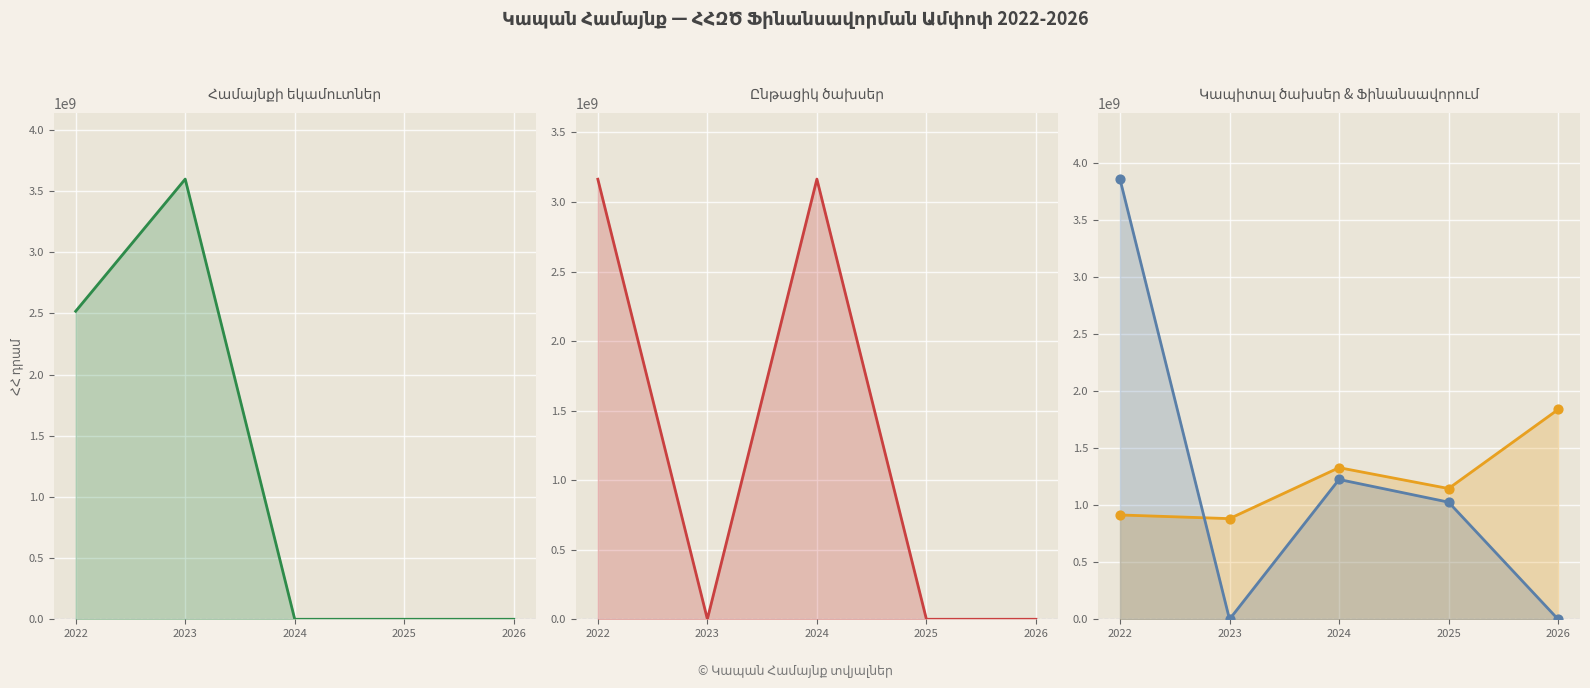

Which series has the widest spread of Y values?

Ֆինանսավորումն առկա է